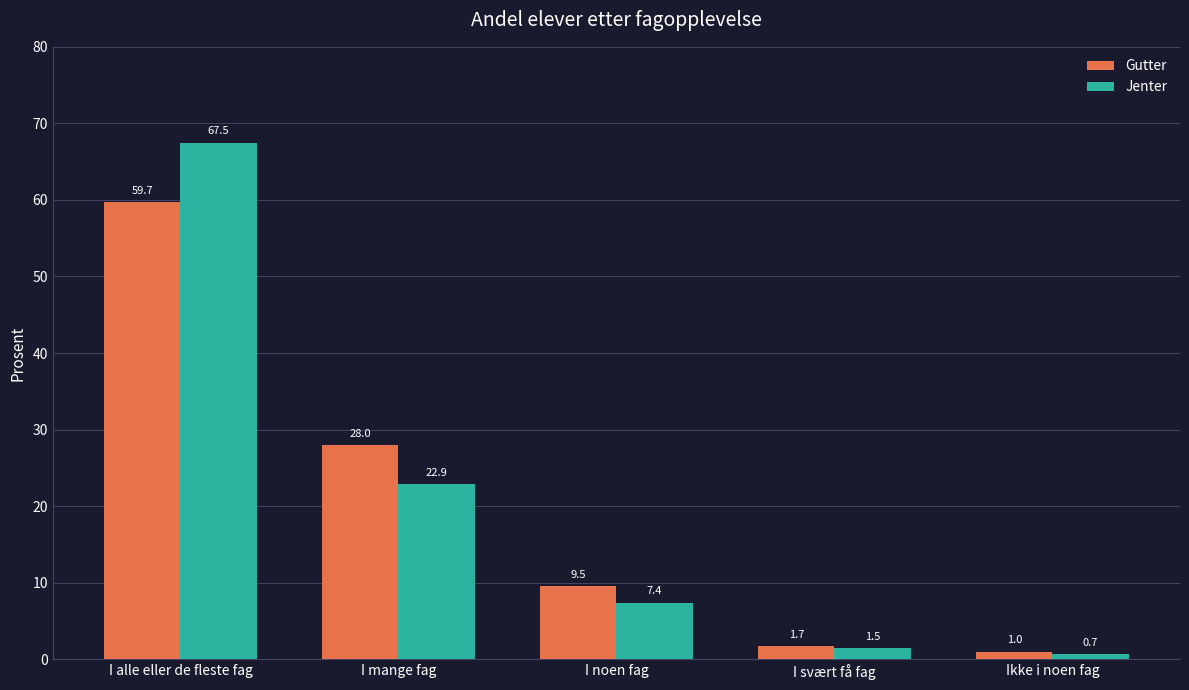

What is the difference between the Jenter values at I alle eller de fleste fag and I mange fag?

44.6